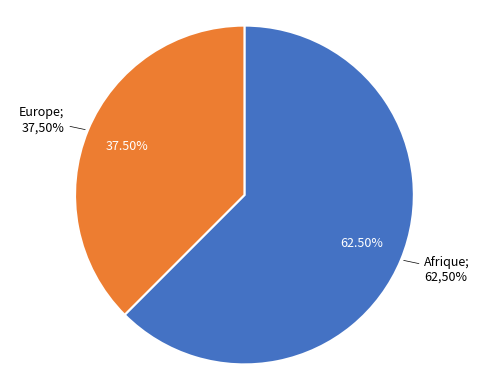

The Europe slice represents 25% of the pie. True or false?

False